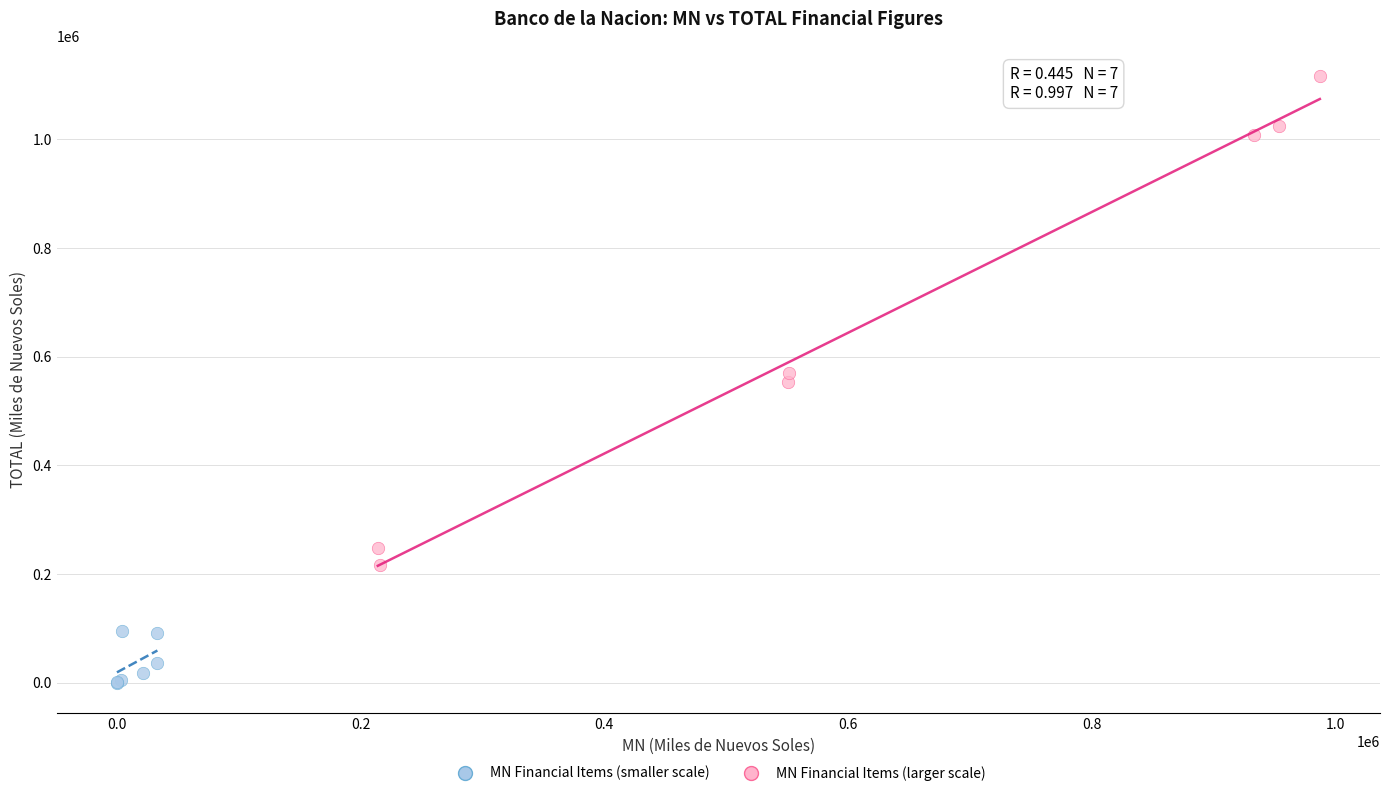

Which series has the widest spread of Y values?

MN Financial Items (larger scale)